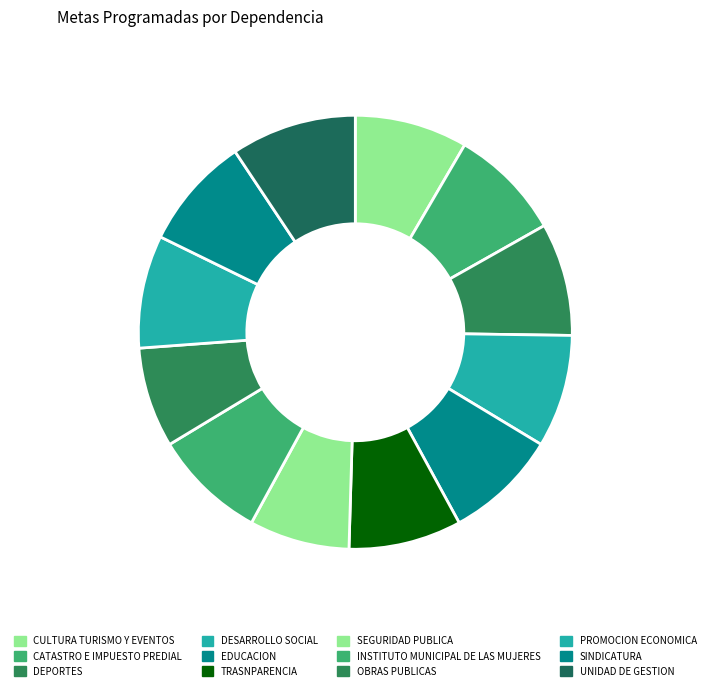

What is the change in value from TRASNPARENCIA to UNIDAD DE GESTION?

+10